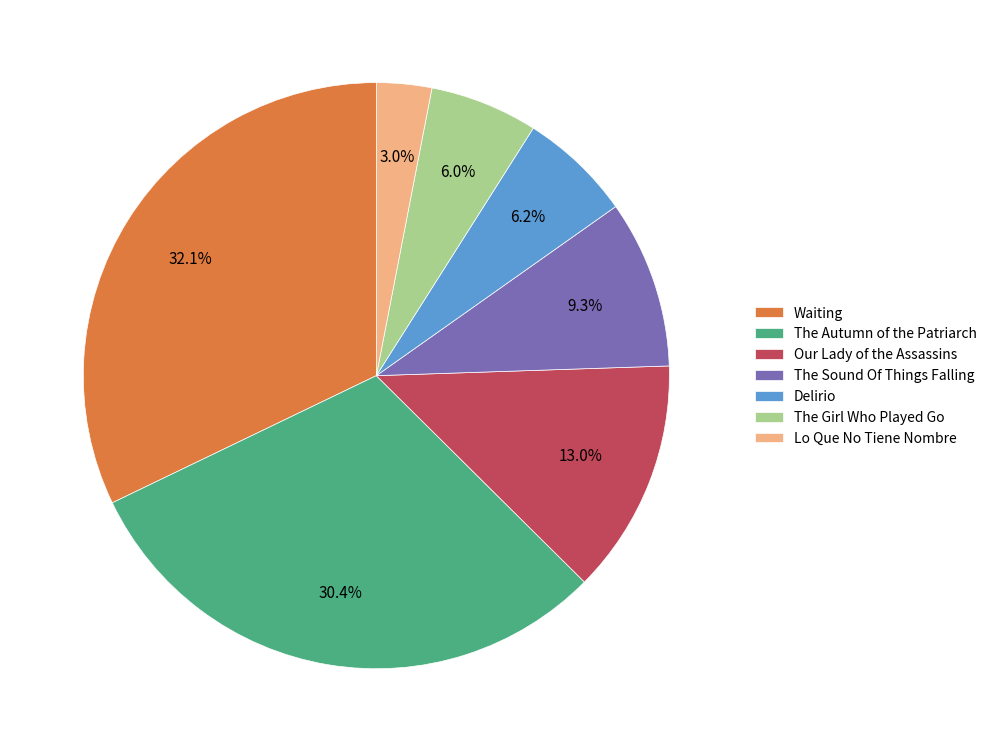

To the nearest percent, what is the combined percentage of Waiting and The Sound Of Things Falling?

41%